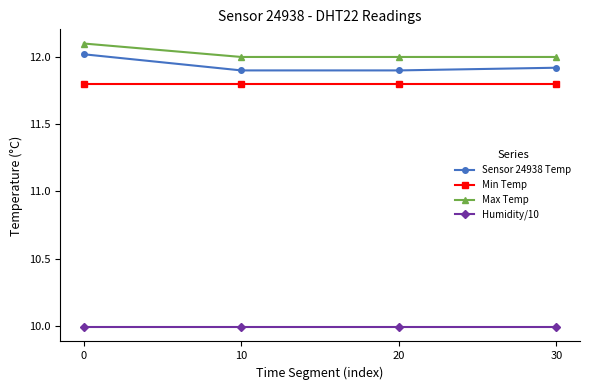

What is the value of the Max Temp point at the 3rd from the left?

12.0